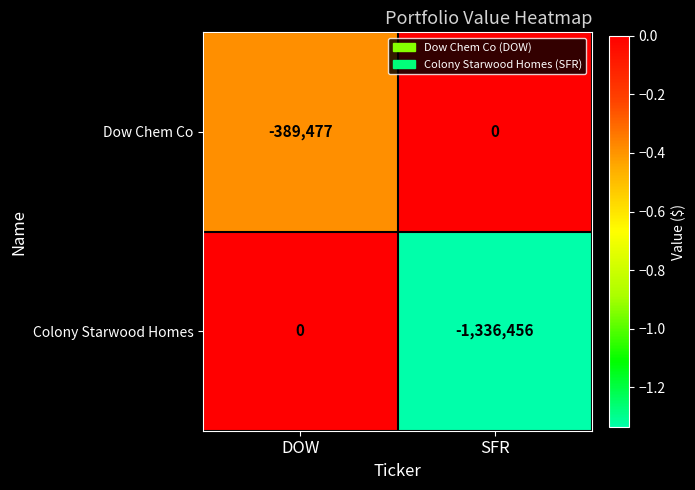

Is the value of Colony Starwood Homes at SFR greater than the value of Dow Chem Co at DOW?

No